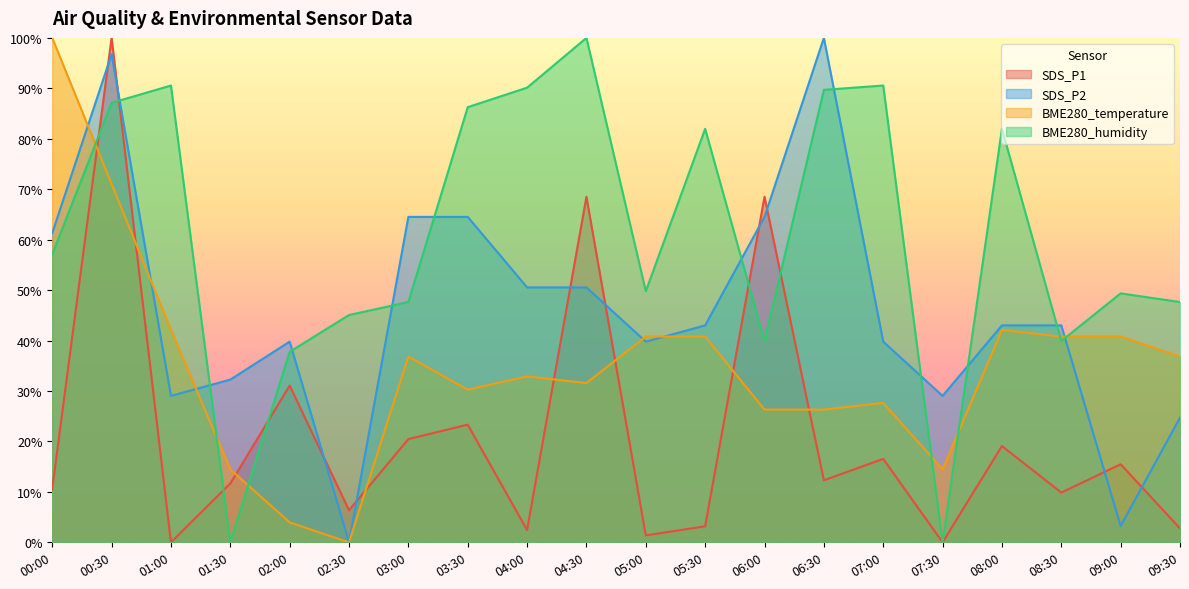

Is it true that BME280_temperature equals 37.3 at 00:30?

False